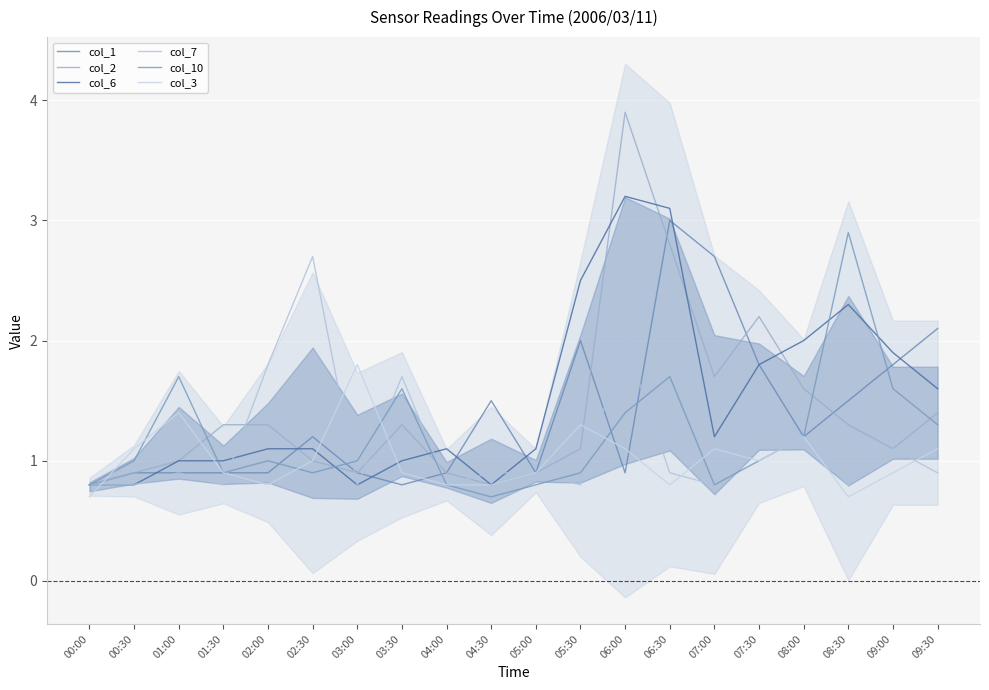

What is the difference between the maximum and minimum values in the col_7 series?

1.9